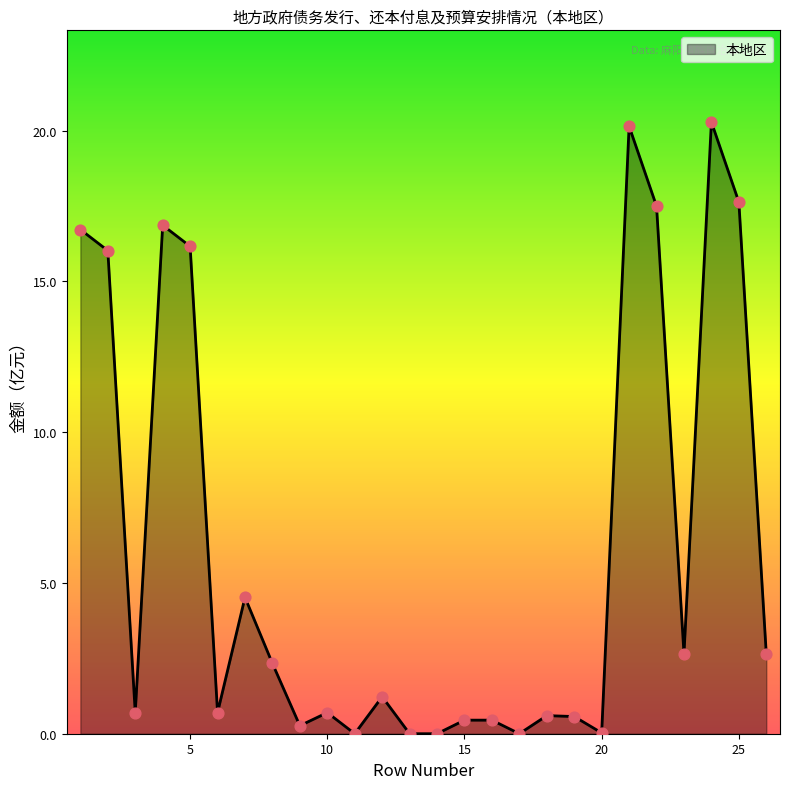

What is the maximum value shown in the chart?

20.3